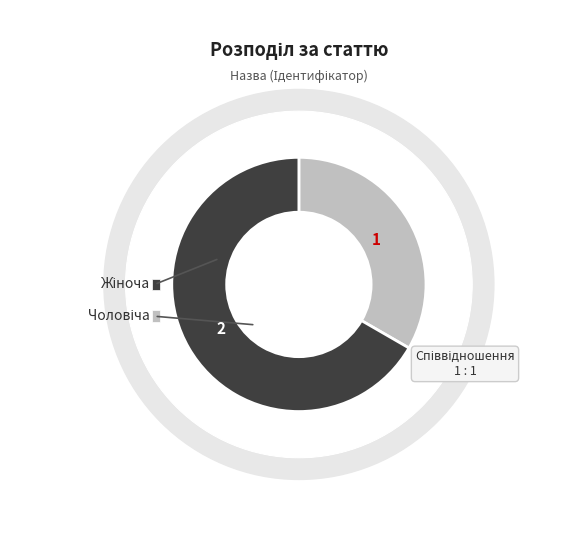

Between Чоловіча and Жіноча, which is larger?

Жіноча